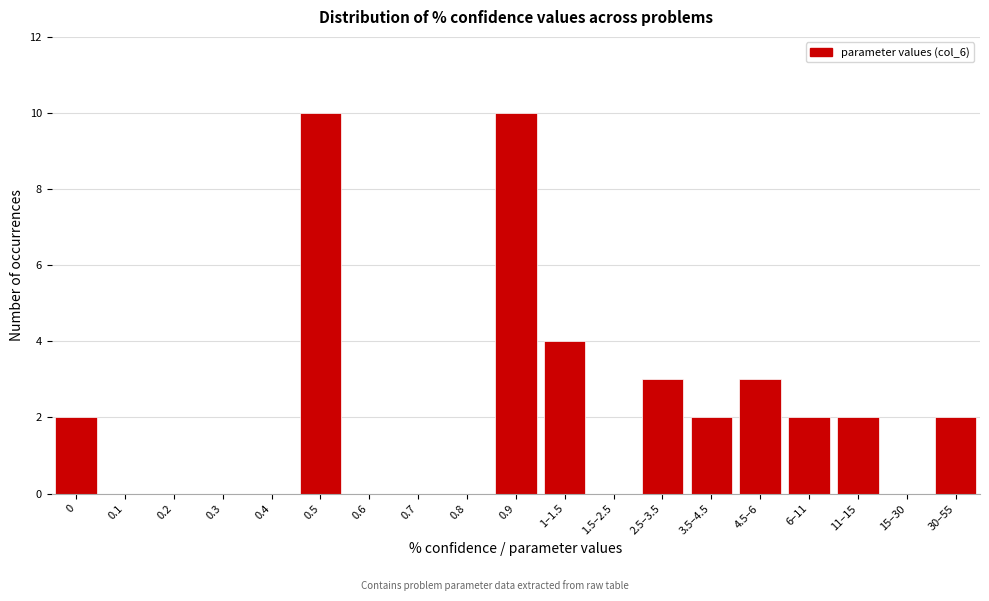

Reading left to right, what are all the values shown in this chart?

0=2	0.1=0	0.2=0	0.3=0	0.4=0	0.5=10	0.6=0	0.7=0	0.8=0	0.9=10	1–1.5=4	1.5–2.5=0	2.5–3.5=3	3.5–4.5=2	4.5–6=3	6–11=2	11–15=2	15–30=0	30–55=2